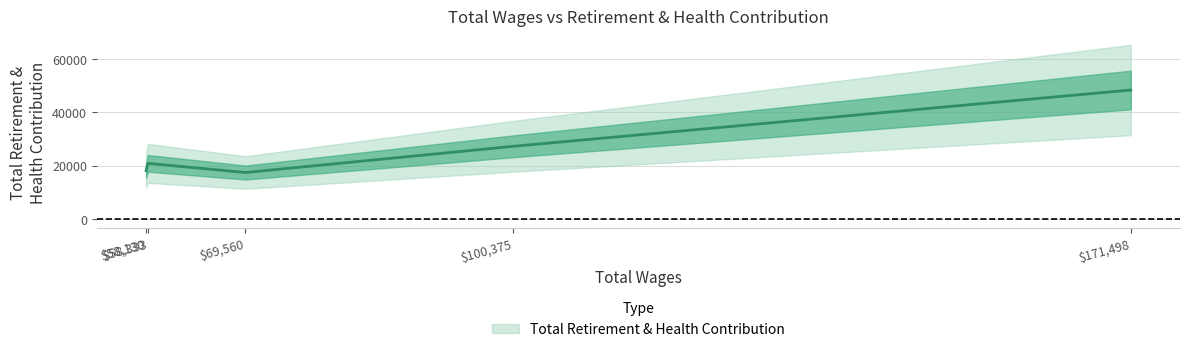

What is the ratio of the value at 171498.0 to the value at 100375.0?

1.8